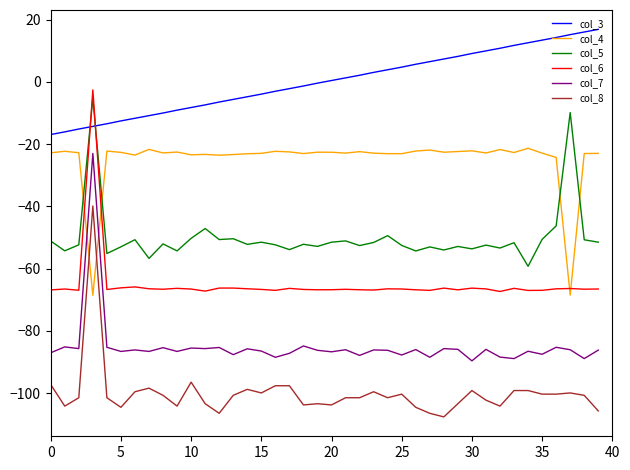

What is the minimum value shown in the chart?

-107.6